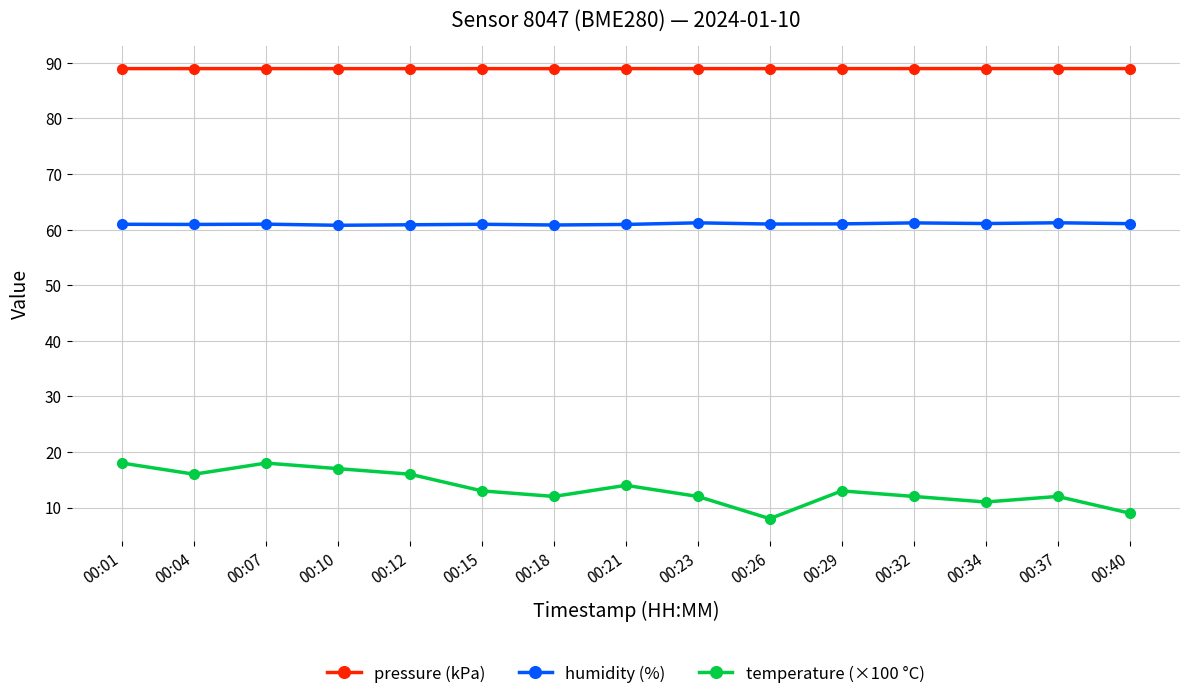

Between 00:10 and 00:29, which series saw the biggest shift?

temperature (×100 °C)